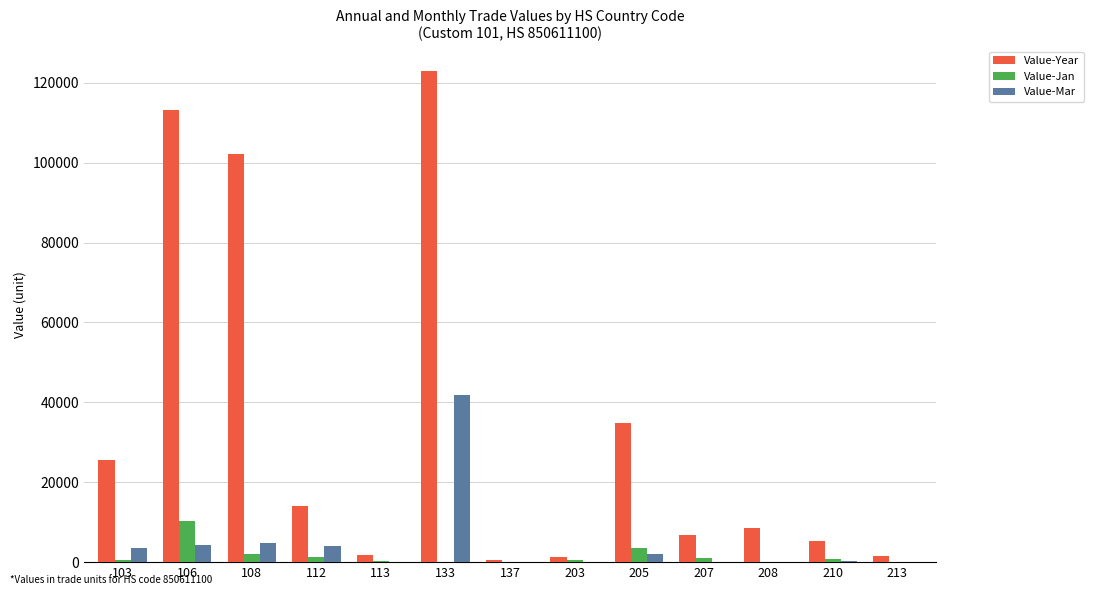

What is the maximum value shown in the chart?

123007